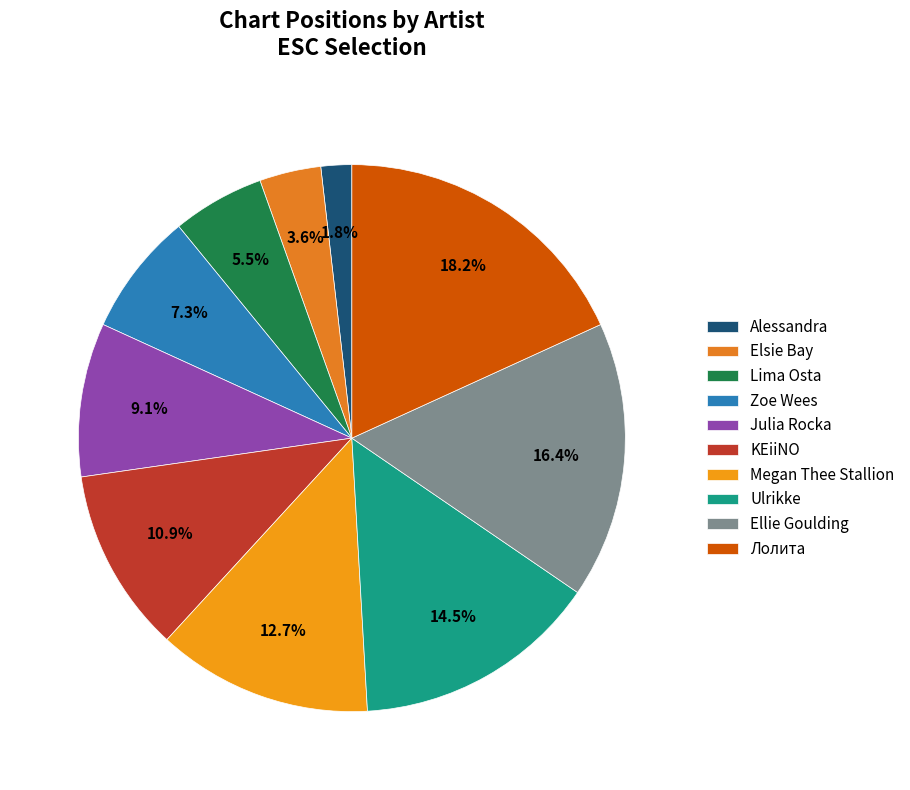

Count the number of slices in the pie.

10